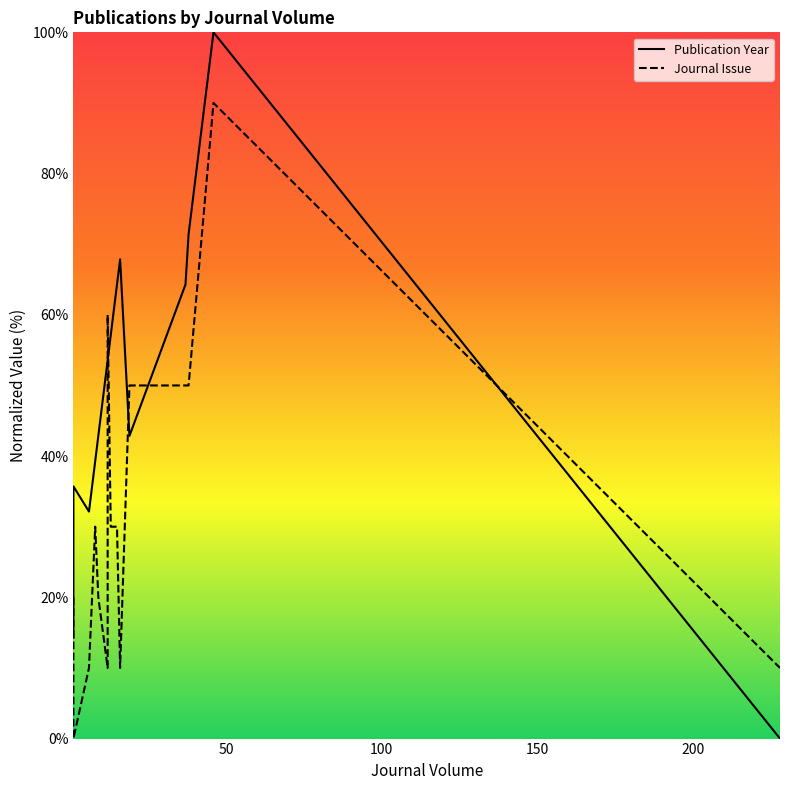

How many values in the Journal Issue series exceed 20?

9